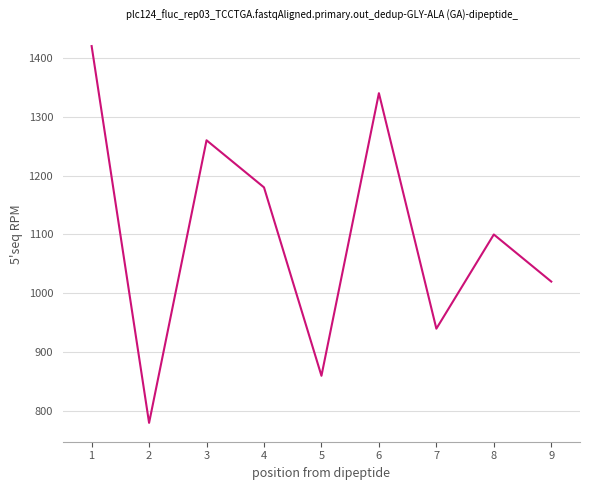

What is the difference between the maximum and minimum values?

640